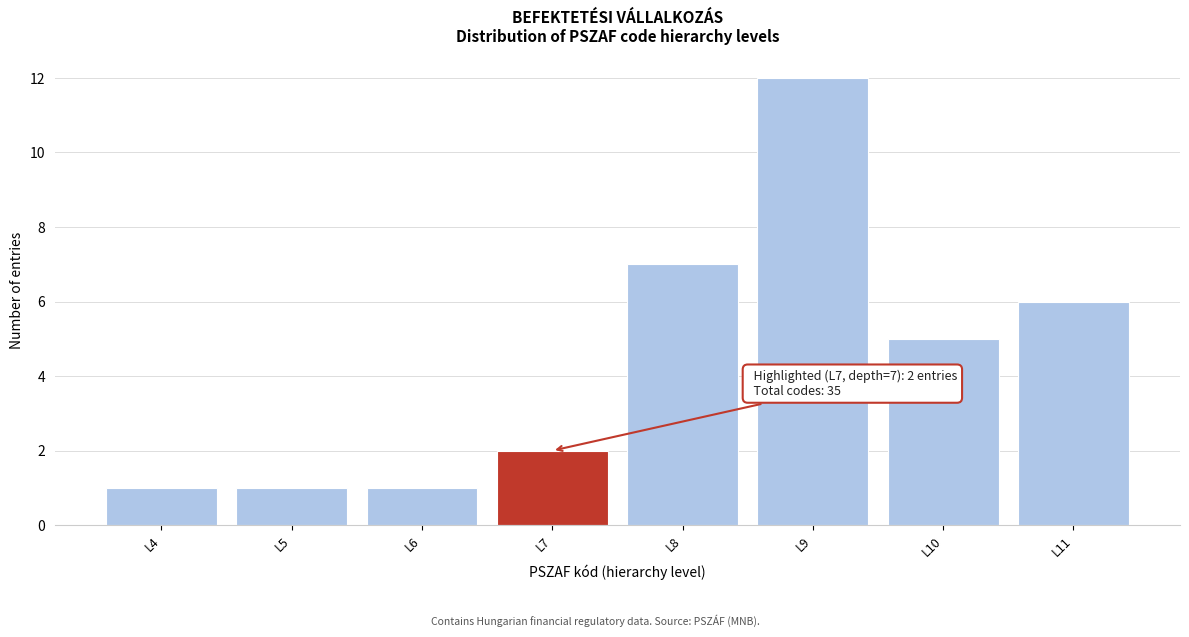

Reading left to right, list all the values displayed in this chart.

L4=1	L5=1	L6=1	L7=2	L8=7	L9=12	L10=5	L11=6